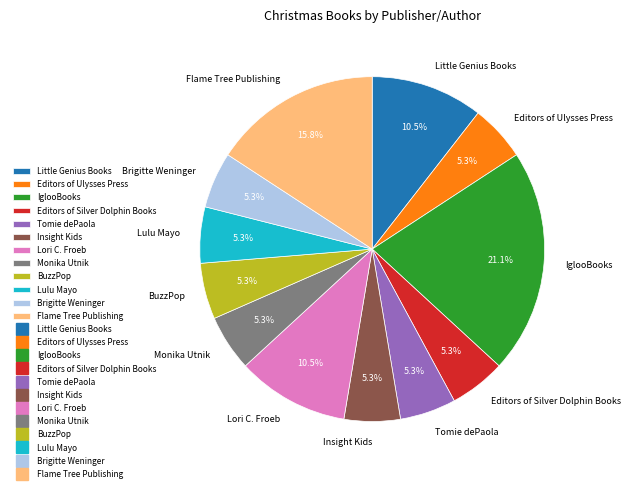

How many slices are in this pie chart?

12